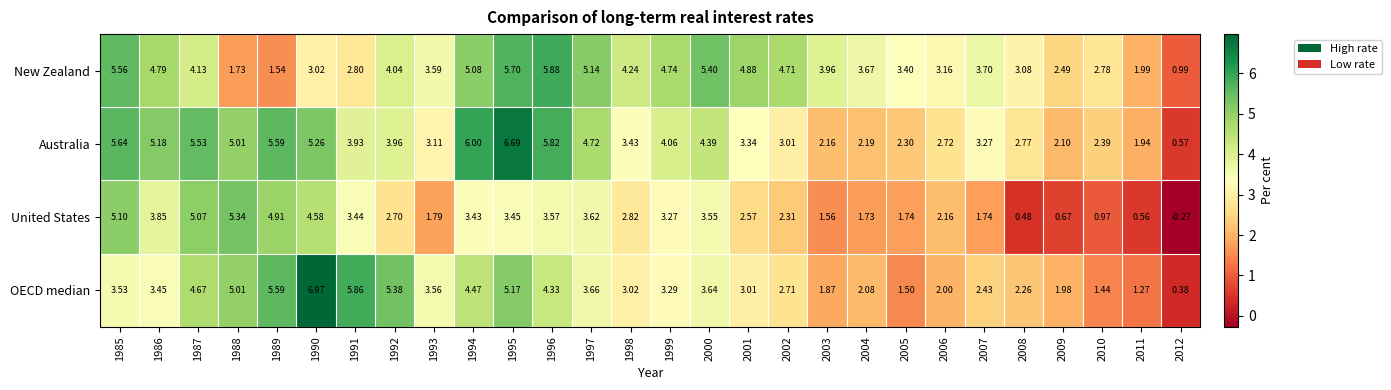

Rank the series by their maximum value, from lowest to highest.

United States, New Zealand, Australia, OECD median